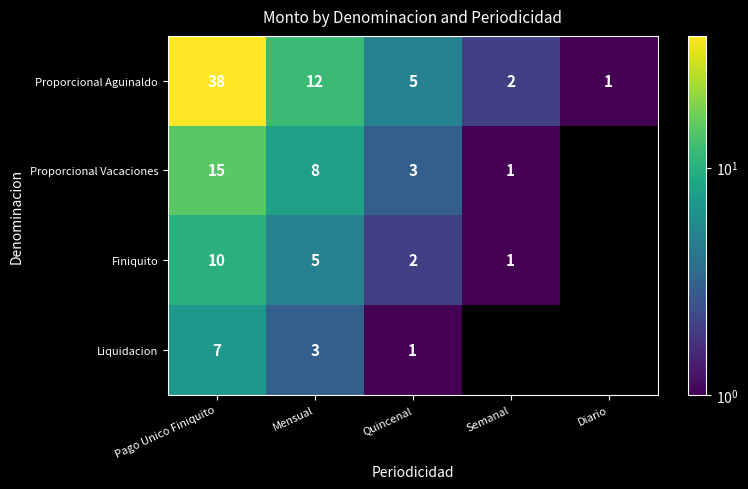

The Finiquito series shows 1.3 at Quincenal. True or false?

False